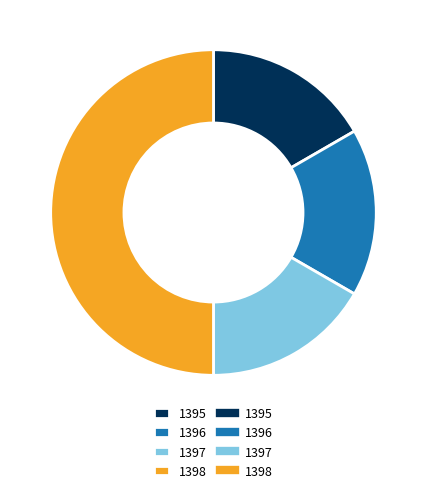

How many segments does this pie chart have?

4